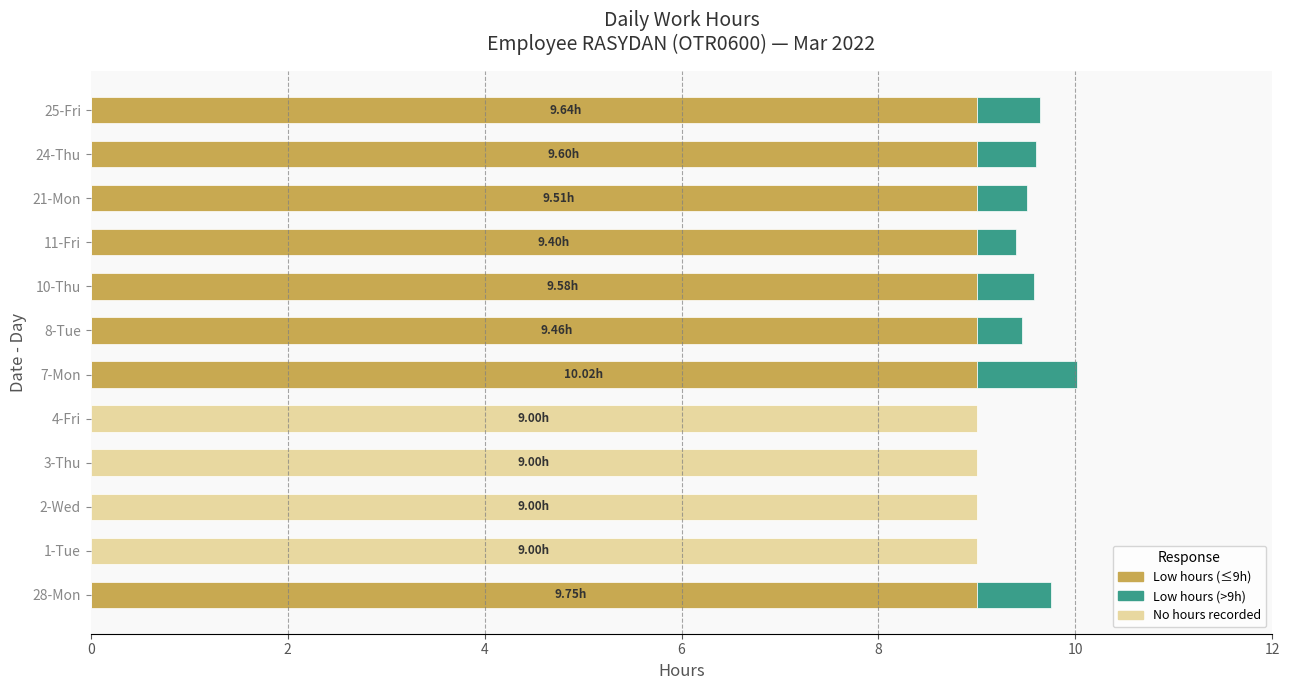

Rank the series by their average value, from lowest to highest.

Low (>9h), No record, Low (≤9h)